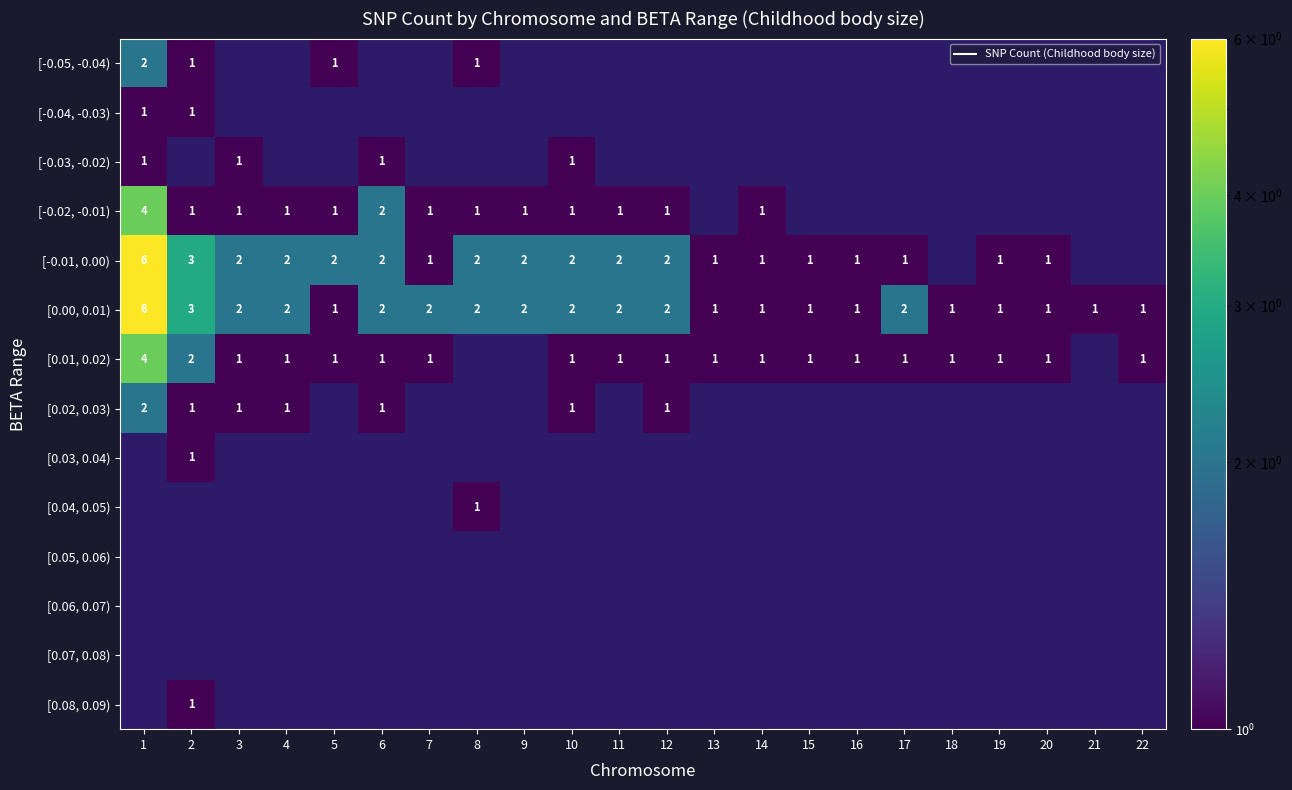

At which label does [0.08, 0.09) reach its minimum?

1